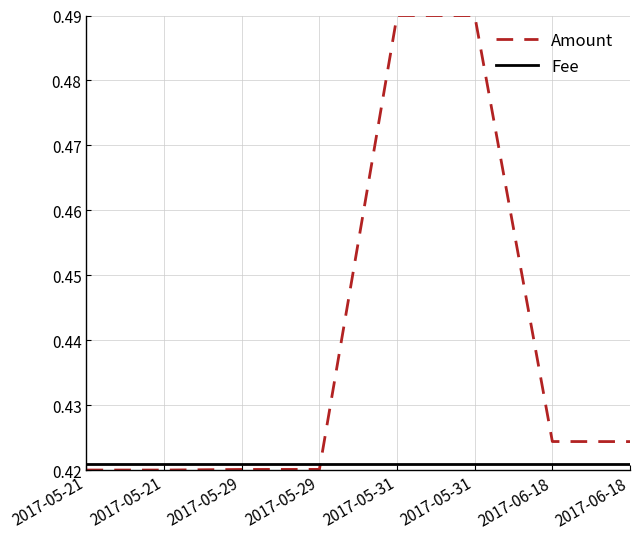

Is this an area chart (filled region under the line)?

No